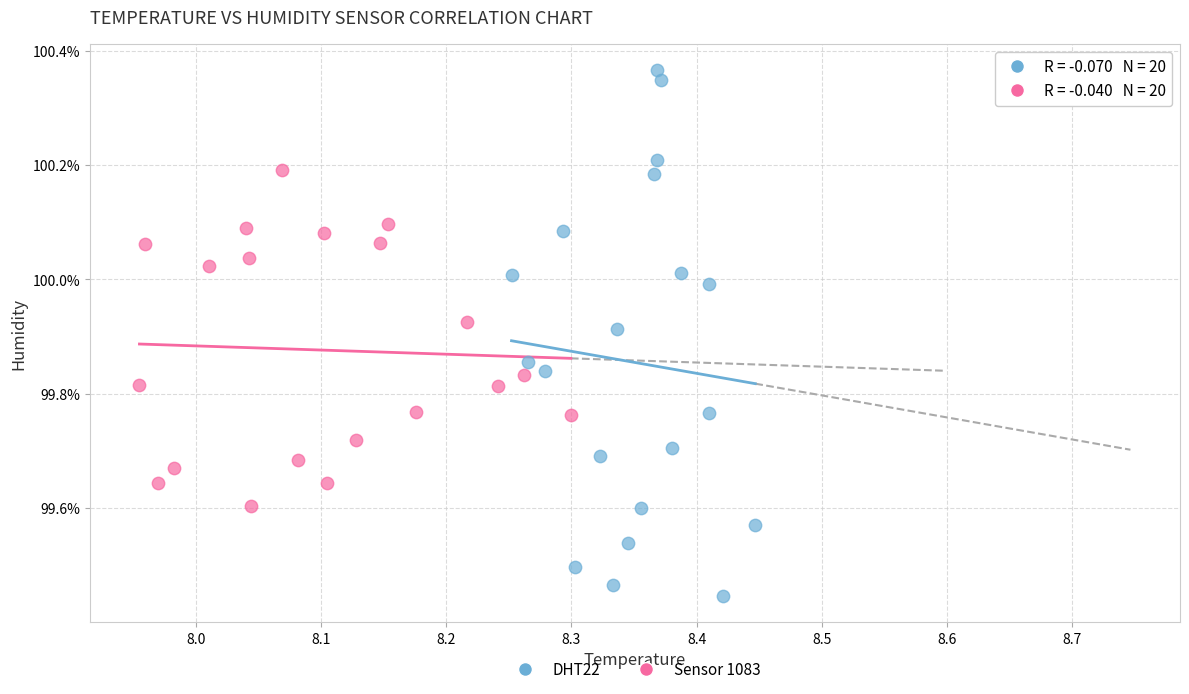

Which series reaches the minimum Y coordinate?

DHT22